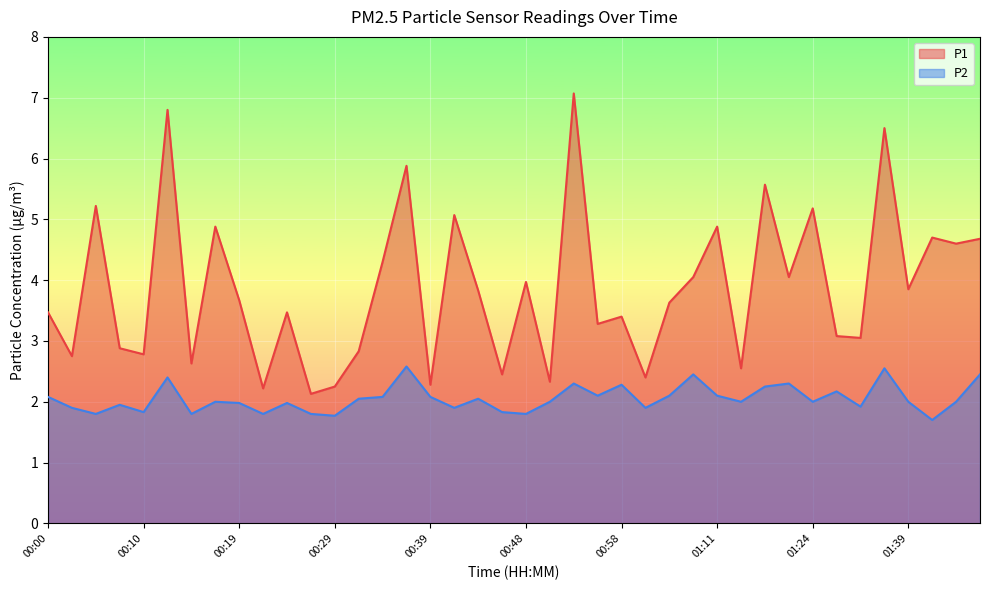

True or false: P1 and P2 intersect in this chart.

False